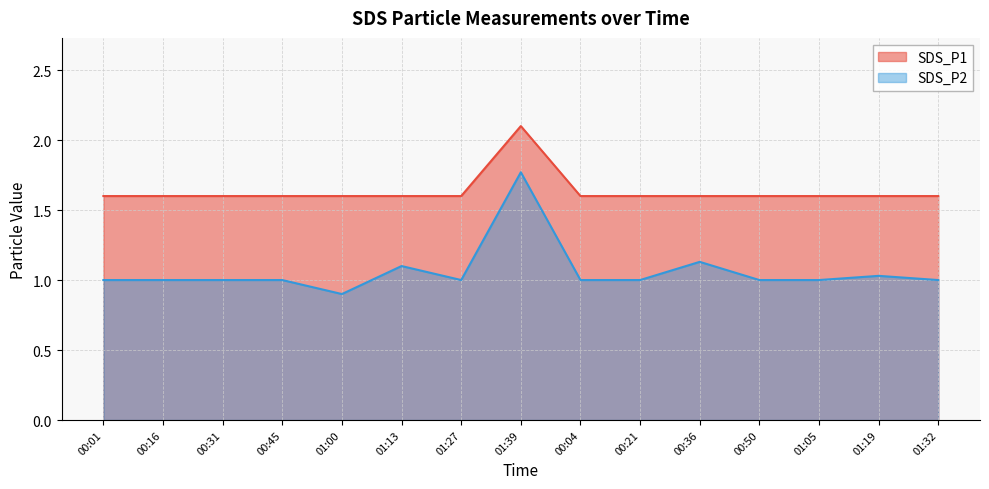

List the series in order of their overall mean, highest first.

SDS_P1, SDS_P2